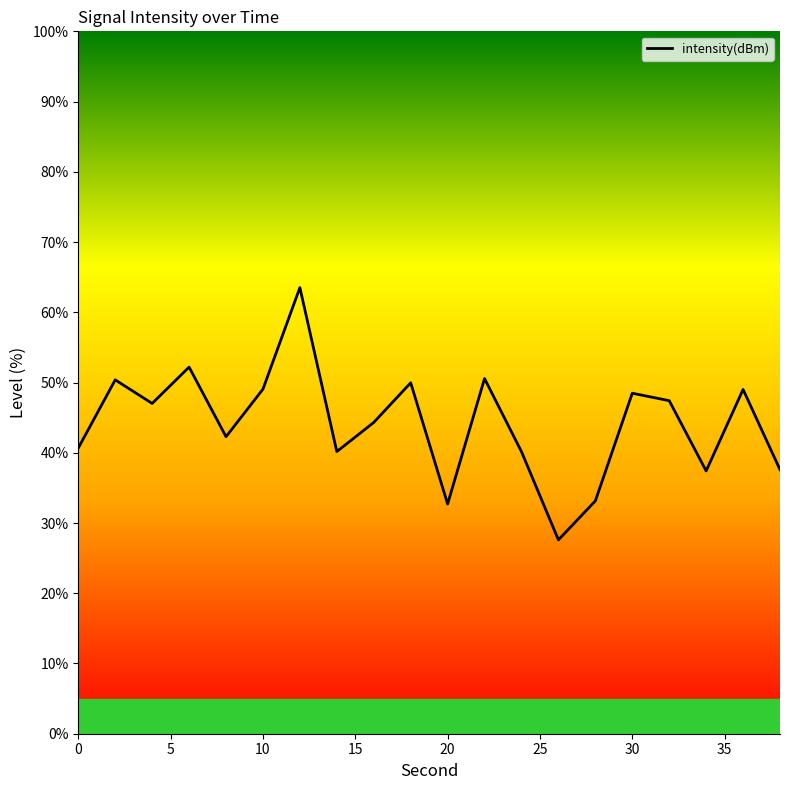

What is the difference between the maximum and minimum values?

35.9